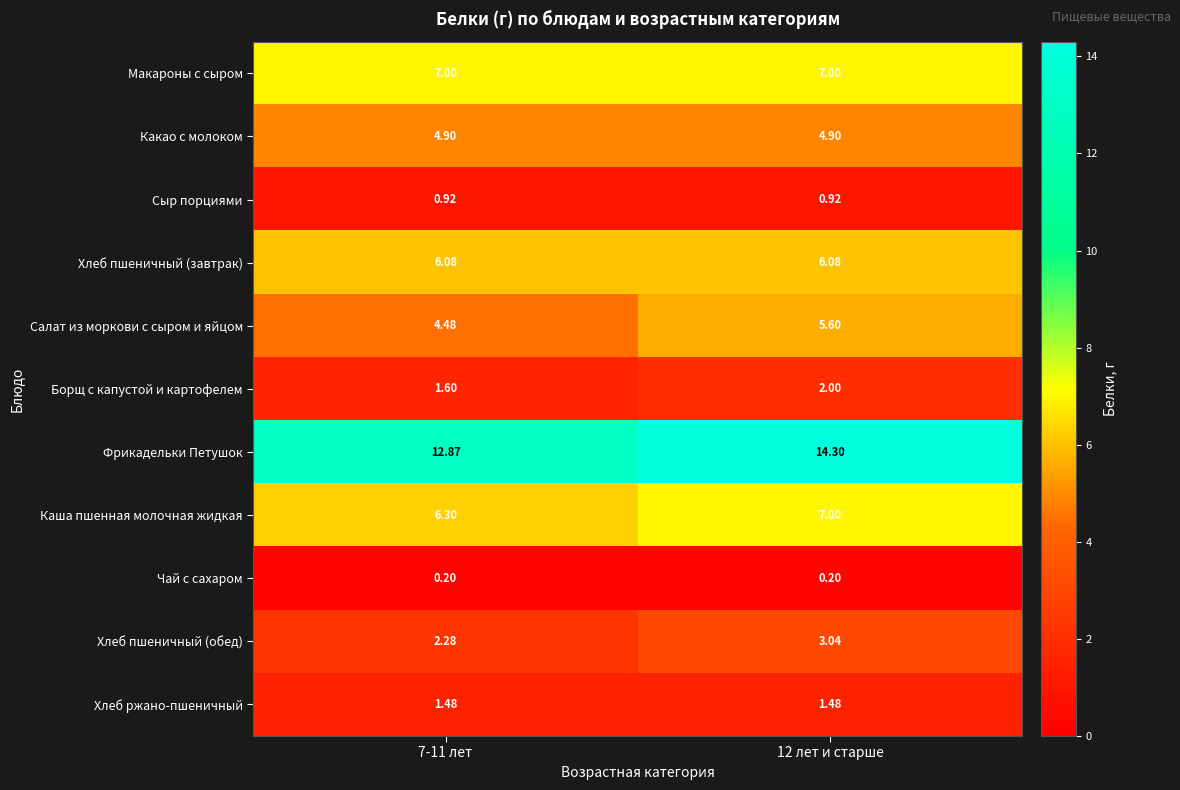

At how many categories does at least one series exceed 0?

2